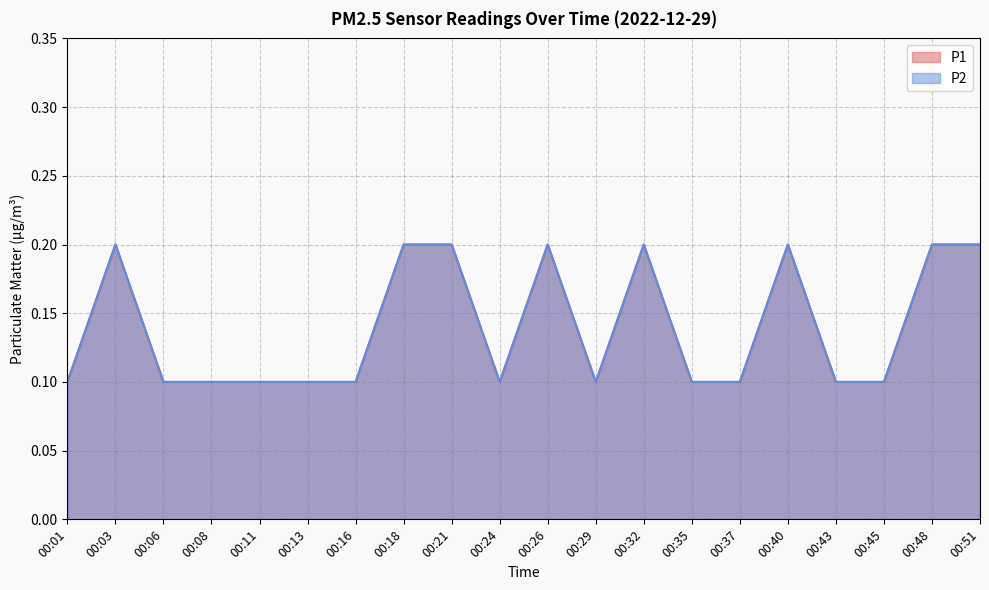

True or false: P1 and P2 cross at least once.

False